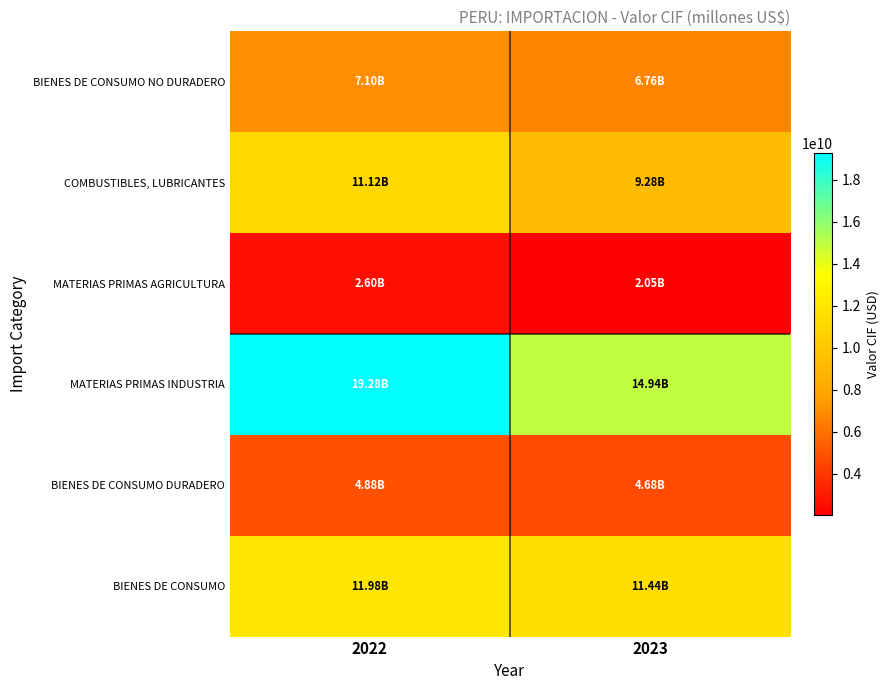

Reading left to right, extract all data points from this chart.

BIENES DE CONSUMO NO DURADERO: 2022=7096750801.4	2023=6755169083.7
COMBUSTIBLES, LUBRICANTES: 2022=11117585983.2	2023=9276268860.5
MATERIAS PRIMAS AGRICULTURA: 2022=2602544285.3	2023=2050918216.0
MATERIAS PRIMAS INDUSTRIA: 2022=19275987153.7	2023=14939649079.6
BIENES DE CONSUMO DURADERO: 2022=4883793635.7	2023=4682327630.1
BIENES DE CONSUMO: 2022=11980544437.2	2023=11437496713.8